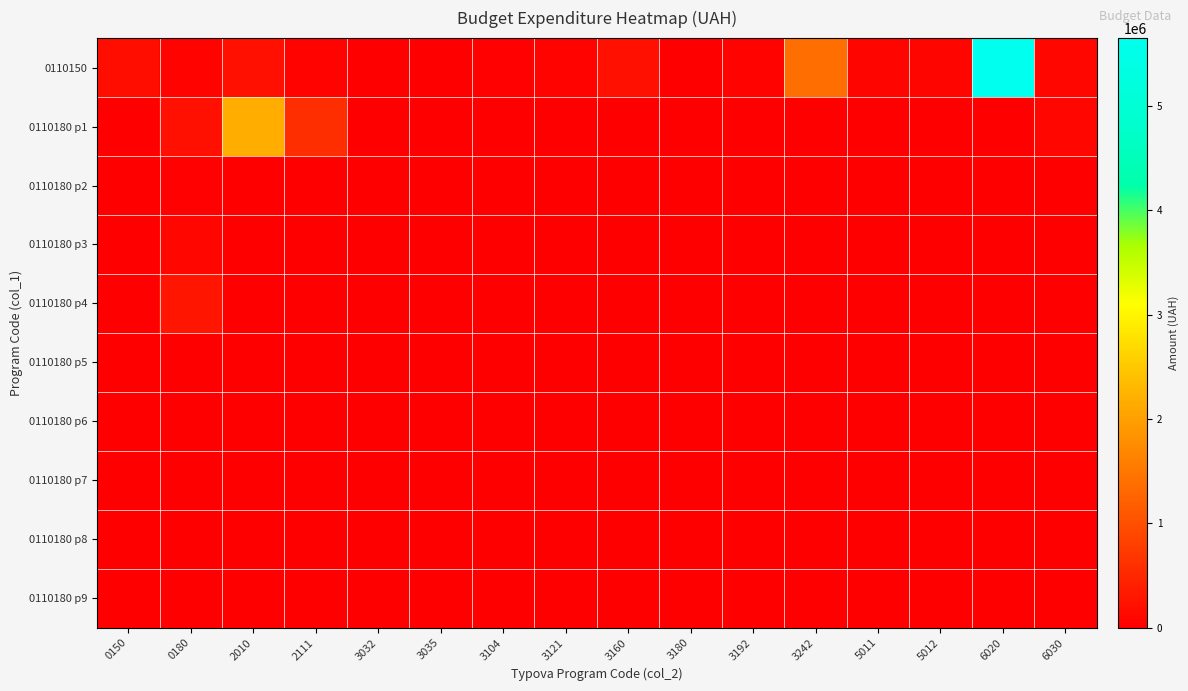

Reading right to left, transcribe all the data shown in this chart.

0110150: 6030=107100.0	6020=5652100.0	5012=70000.0	5011=75000.0	3242=1369173.0	3192=58827.0	3180=11000.0	3160=200000.0	3121=50000.0	3104=38900.0	3035=0.0	3032=0.0	2111=50000.0	2010=218350.0	0180=55000.0	0150=195000.0
0110180 p1: 6030=100000.0	6020=17900.0	5012=0.0	5011=0.0	3242=0.0	3192=0.0	3180=0.0	3160=0.0	3121=0.0	3104=0.0	3035=0.0	3032=0.0	2111=590000.0	2010=2170000.0	0180=215000.0	0150=0.0
0110180 p2: 6030=0.0	6020=0.0	5012=0.0	5011=0.0	3242=0.0	3192=0.0	3180=0.0	3160=0.0	3121=0.0	3104=0.0	3035=0.0	3032=0.0	2111=0.0	2010=0.0	0180=35000.0	0150=0.0
0110180 p3: 6030=0.0	6020=0.0	5012=0.0	5011=0.0	3242=0.0	3192=0.0	3180=0.0	3160=0.0	3121=0.0	3104=0.0	3035=0.0	3032=0.0	2111=0.0	2010=0.0	0180=89000.0	0150=0.0
0110180 p4: 6030=0.0	6020=0.0	5012=0.0	5011=0.0	3242=0.0	3192=0.0	3180=0.0	3160=0.0	3121=0.0	3104=0.0	3035=0.0	3032=0.0	2111=0.0	2010=0.0	0180=287000.0	0150=0.0
0110180 p5: 6030=0.0	6020=0.0	5012=0.0	5011=0.0	3242=0.0	3192=0.0	3180=0.0	3160=0.0	3121=0.0	3104=0.0	3035=0.0	3032=0.0	2111=0.0	2010=0.0	0180=20000.0	0150=0.0
0110180 p6: 6030=0.0	6020=0.0	5012=0.0	5011=0.0	3242=0.0	3192=0.0	3180=0.0	3160=0.0	3121=0.0	3104=0.0	3035=0.0	3032=0.0	2111=0.0	2010=0.0	0180=0.0	0150=0.0
0110180 p7: 6030=0.0	6020=0.0	5012=0.0	5011=0.0	3242=0.0	3192=0.0	3180=0.0	3160=0.0	3121=0.0	3104=0.0	3035=0.0	3032=0.0	2111=0.0	2010=0.0	0180=0.0	0150=0.0
0110180 p8: 6030=0.0	6020=0.0	5012=0.0	5011=0.0	3242=0.0	3192=0.0	3180=0.0	3160=0.0	3121=0.0	3104=0.0	3035=0.0	3032=0.0	2111=0.0	2010=0.0	0180=0.0	0150=0.0
0110180 p9: 6030=0.0	6020=0.0	5012=0.0	5011=0.0	3242=0.0	3192=0.0	3180=0.0	3160=0.0	3121=0.0	3104=0.0	3035=0.0	3032=0.0	2111=0.0	2010=0.0	0180=0.0	0150=0.0